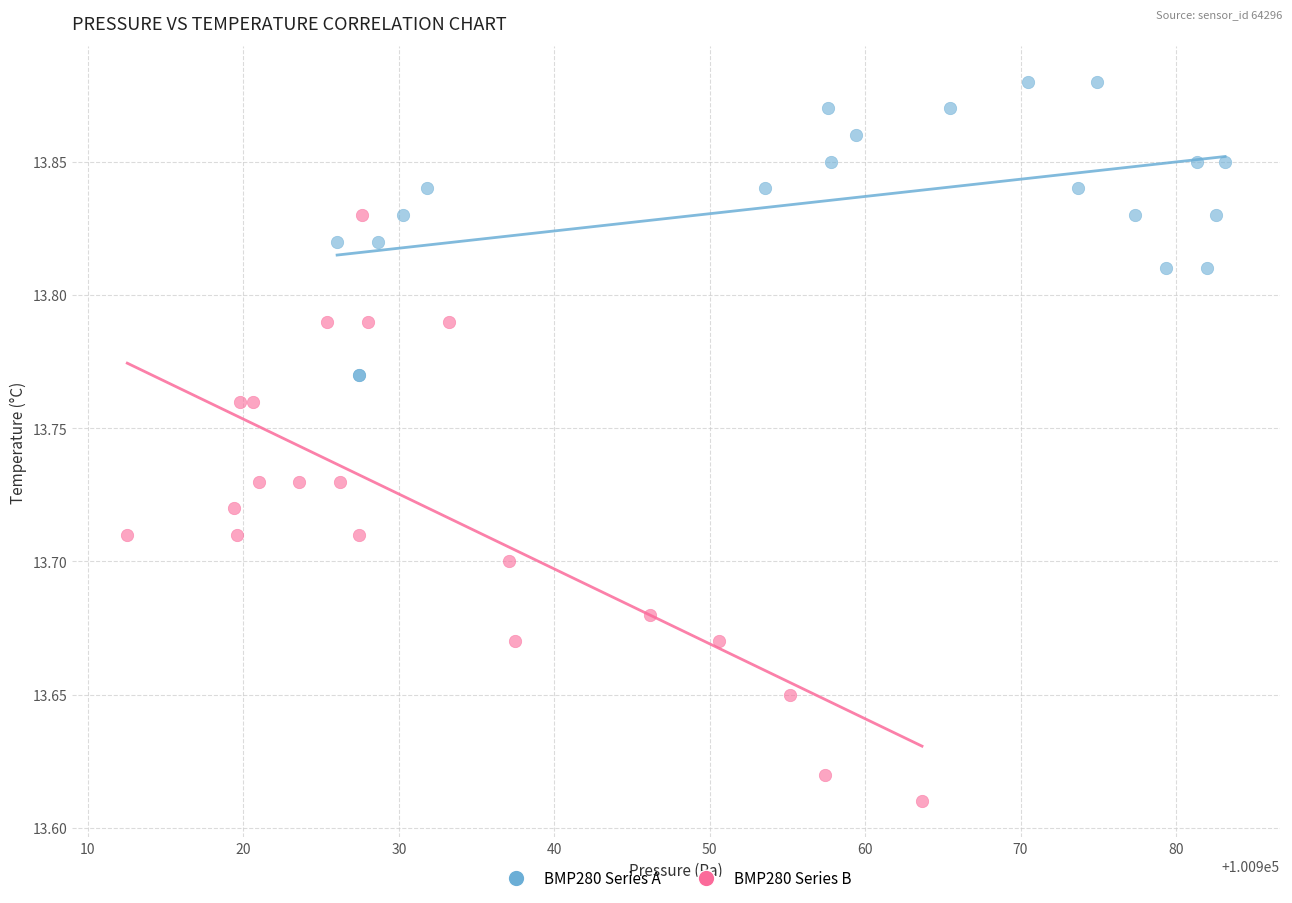

Which series reaches the minimum Y coordinate?

BMP280 Series B